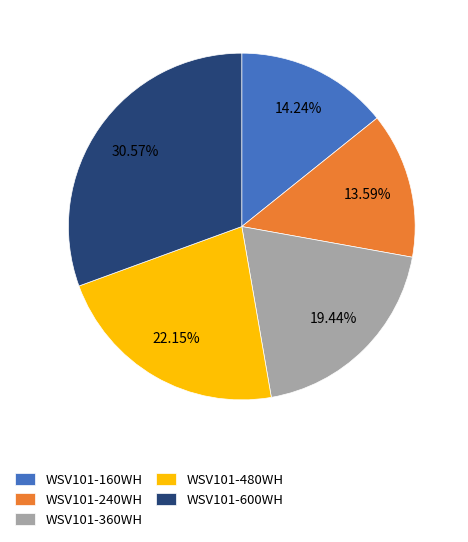

What is the total percentage of WSV101-480WH and WSV101-240WH?

35.7%